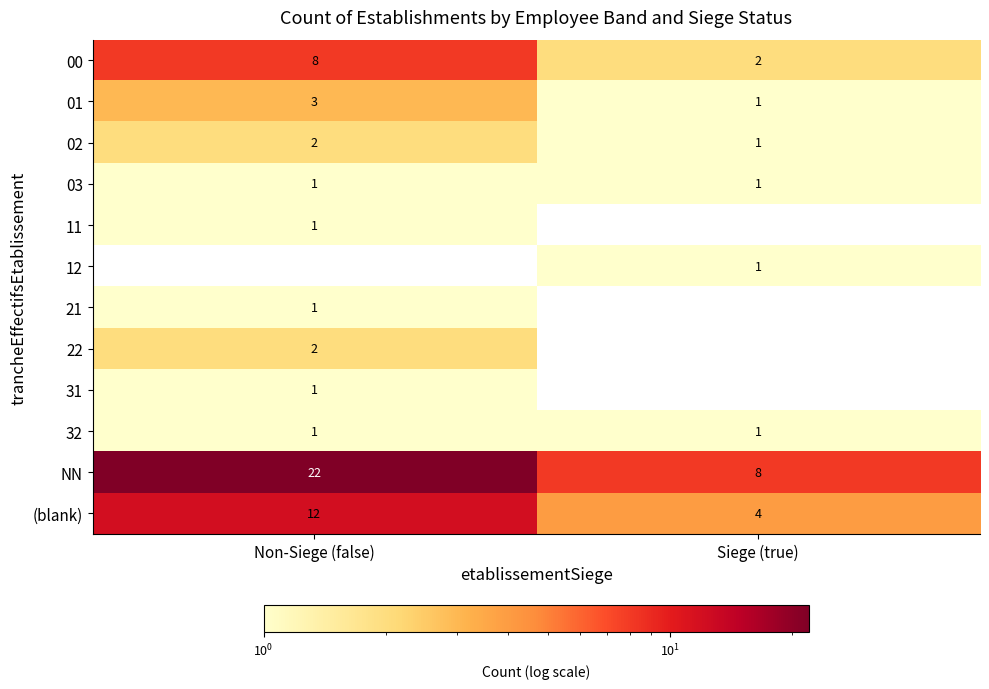

What is the approximate value of 01 at Non-Siege (false)?

3